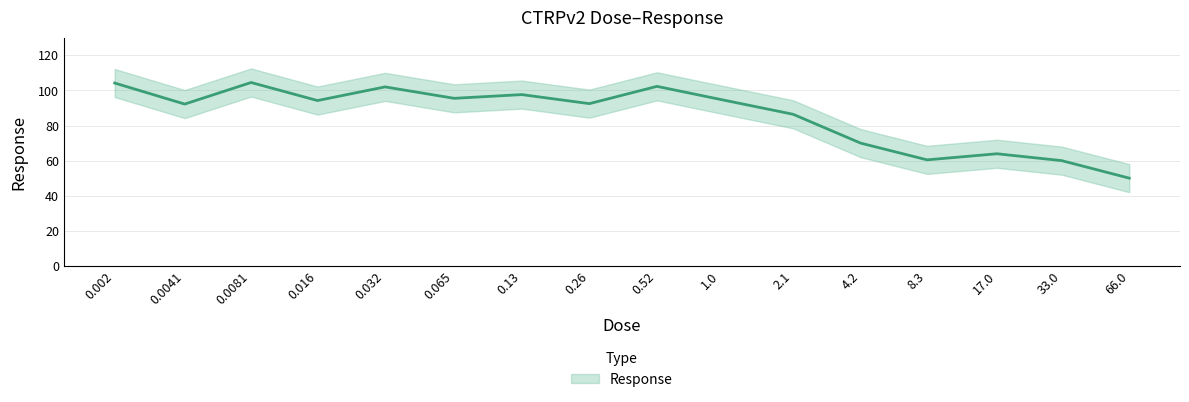

Reading left to right, what are all the values shown in this chart?

104.2	92.2	104.5	94.2	102.0	95.5	97.6	92.5	102.3	94.8	86.4	70.0	60.4	63.9	60.0	50.0